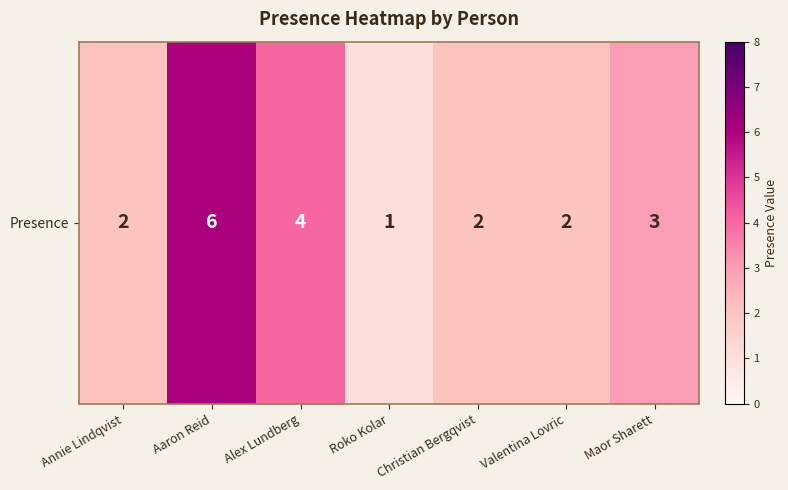

Rank the categories by value from lowest to highest.

Roko Kolar, Annie Lindqvist, Christian Bergqvist, Valentina Lovric, Maor Sharett, Alex Lundberg, Aaron Reid